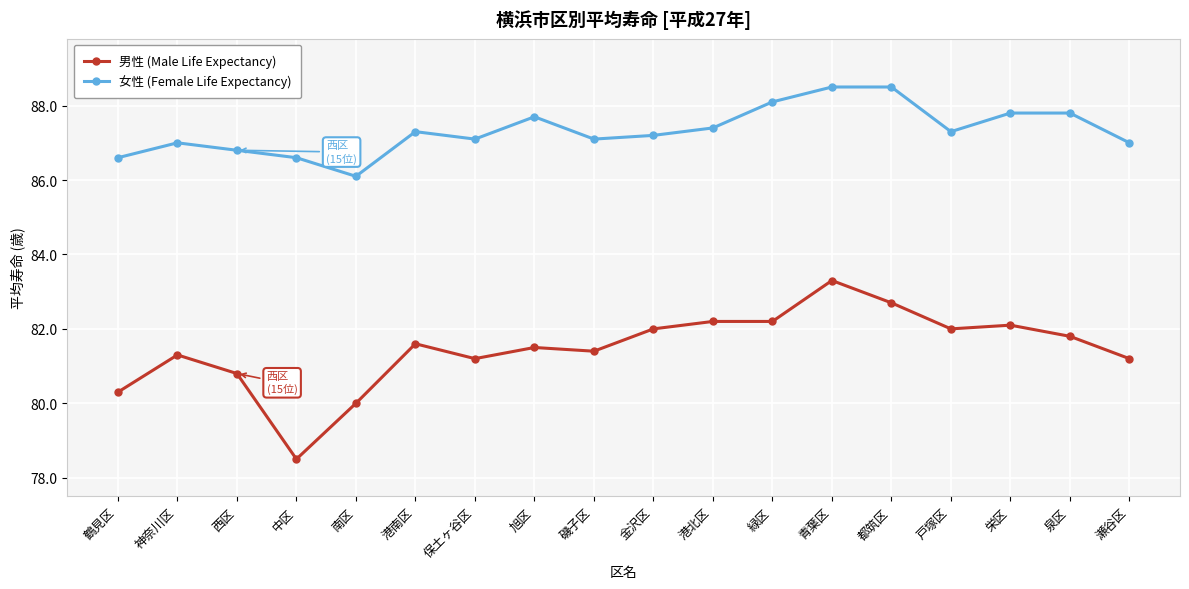

What is the total value across all series at 瀬谷区?

168.2